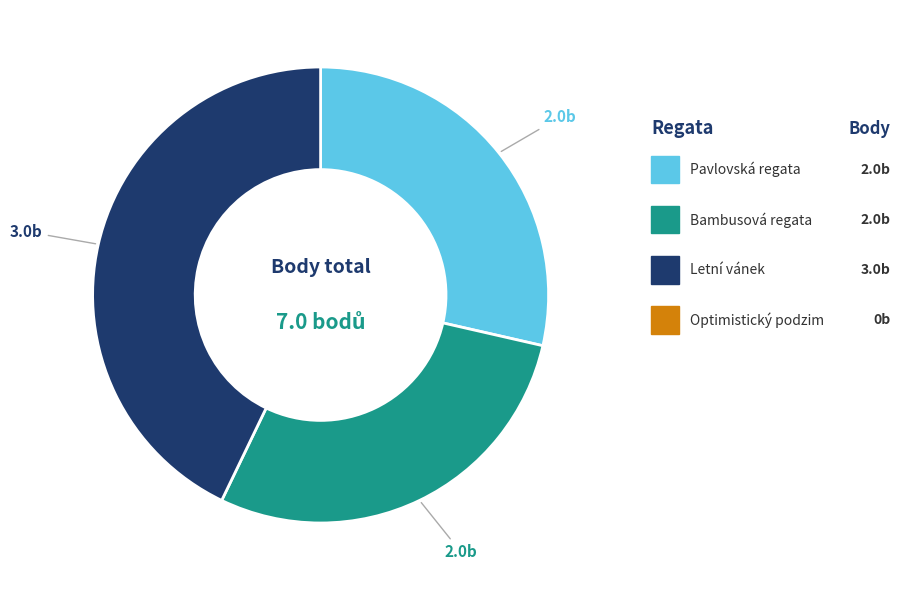

Does any single category account for the majority?

No